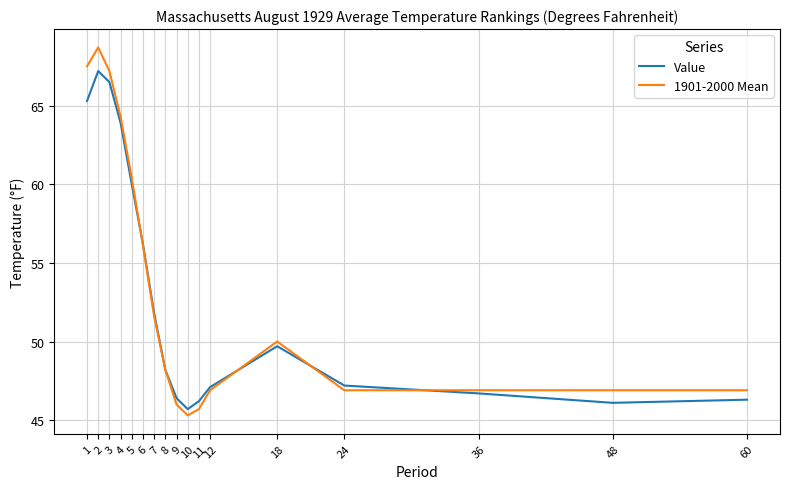

What is the spread (max minus min) of values at 4?

0.4